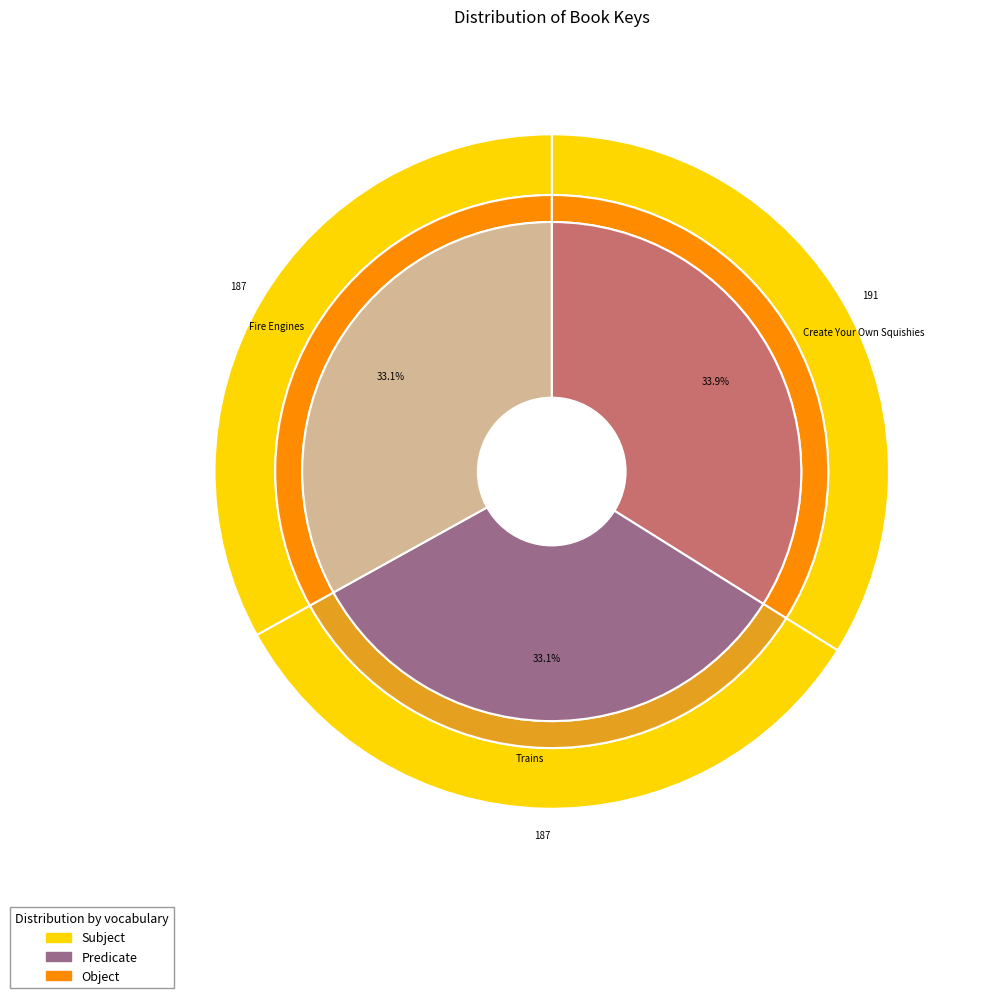

Count the number of slices in the pie.

3